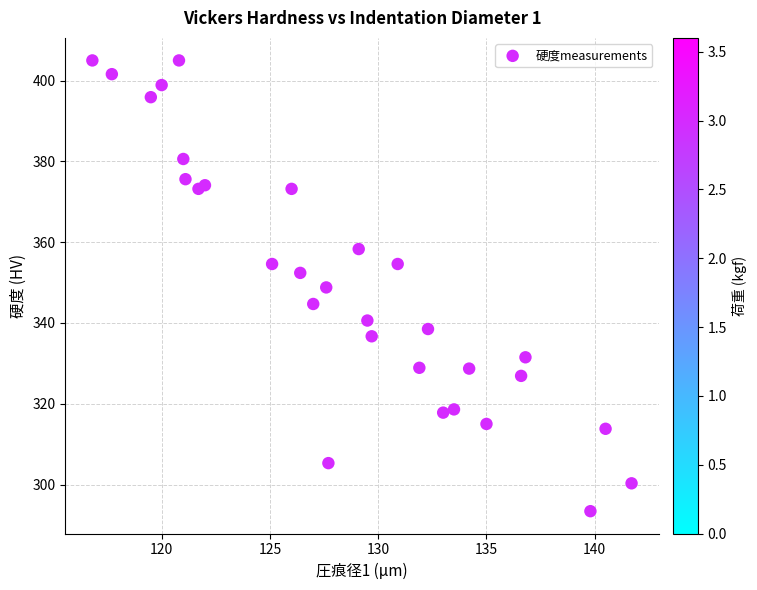

What is the range of Y values (max minus min)?

111.6